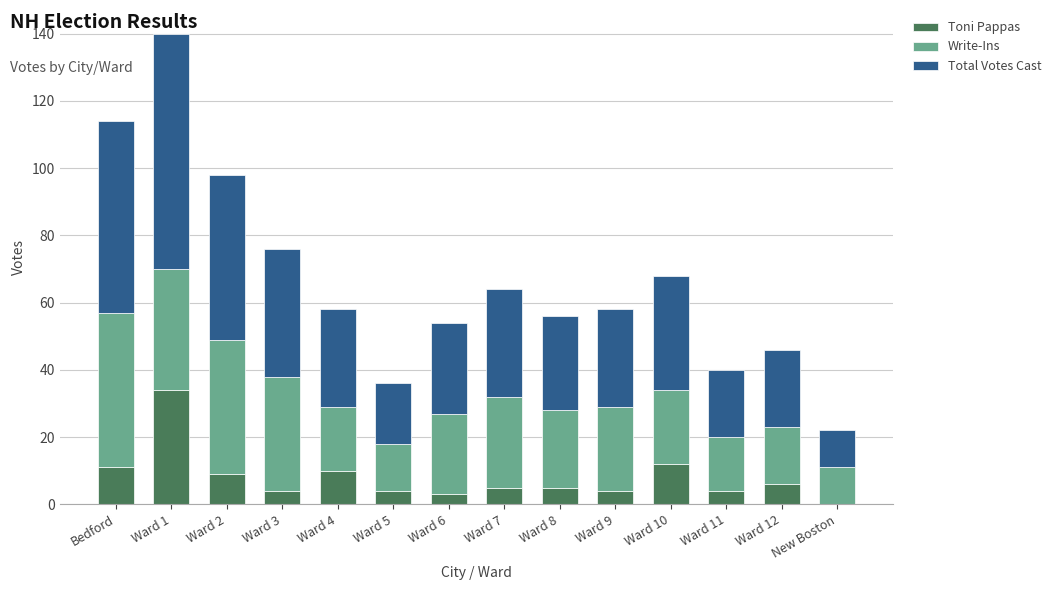

At which category is the sum across all series the highest?

Ward 1